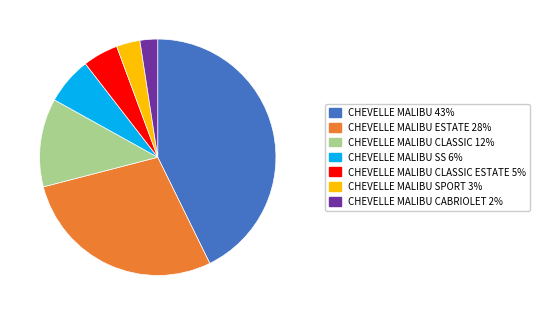

Does any single category account for the majority?

No